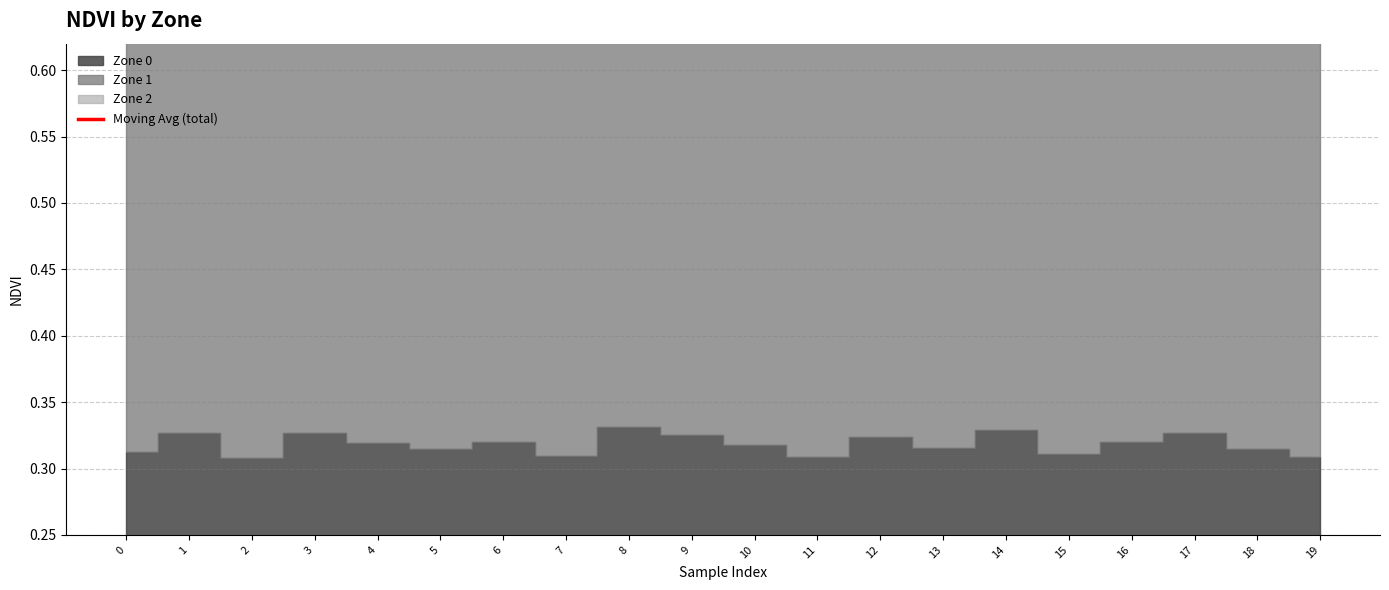

What is the sum of all values?

21.9